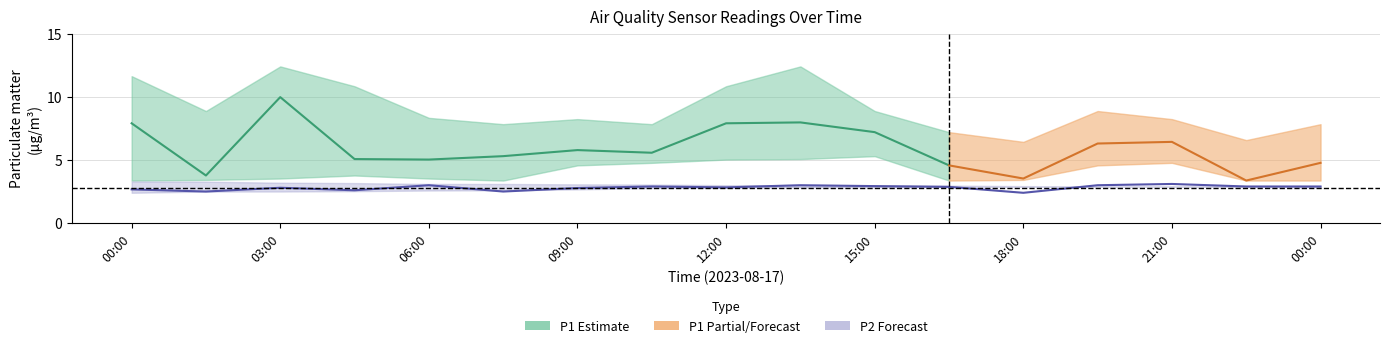

What is the label of the 9th point from the right?

12:00